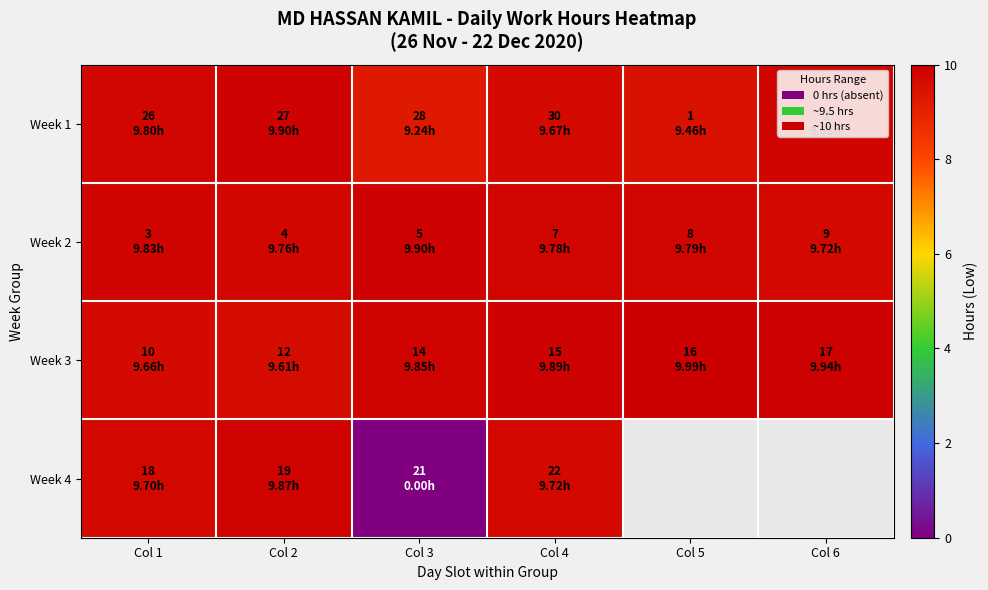

How many categories are shown in the chart?

6